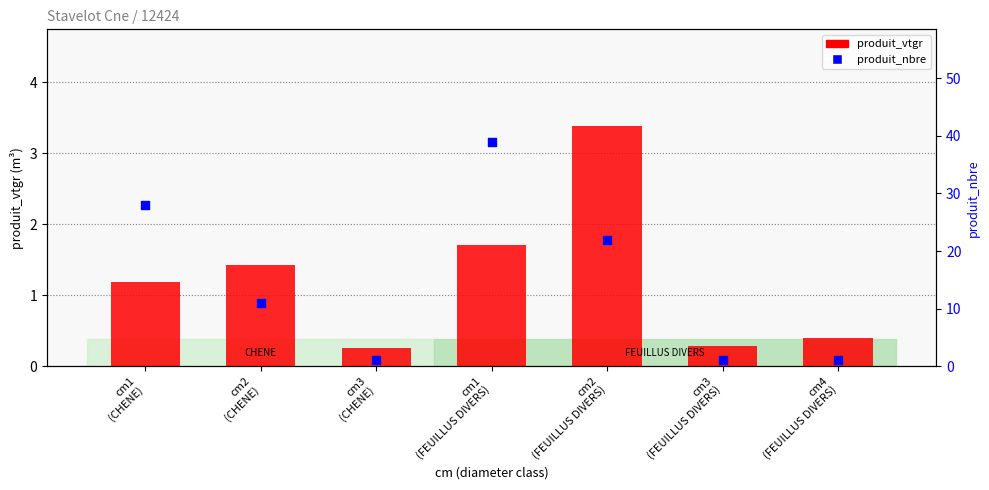

What is the total value across all series at cm2
(FEUILLUS DIVERS)?

25.4